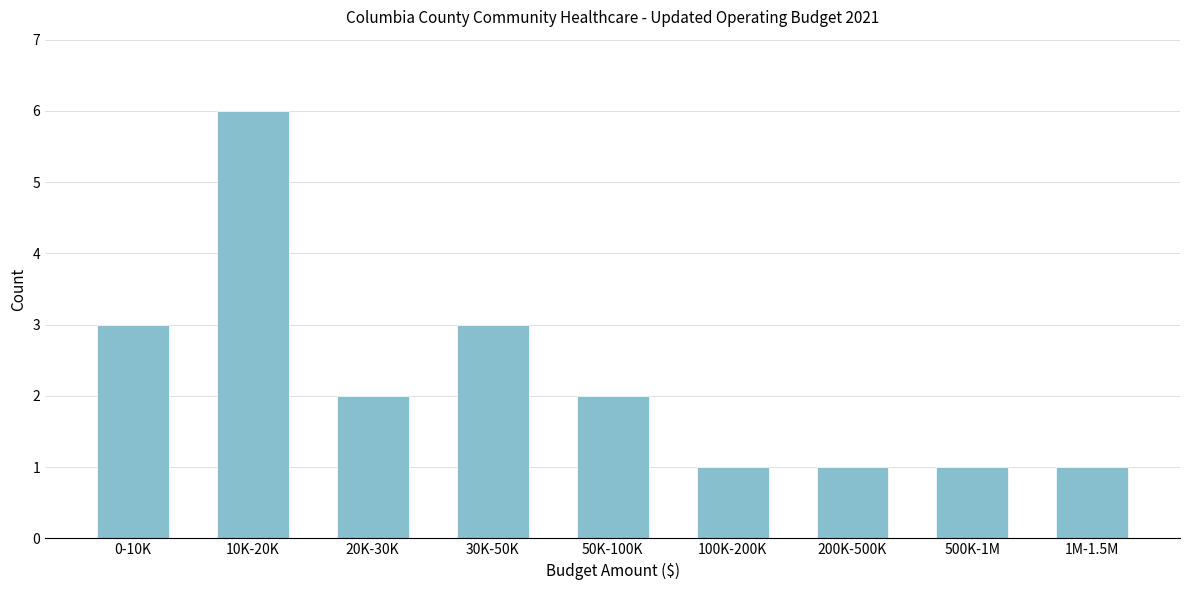

Reading left to right, list all the values displayed in this chart.

3	6	2	3	2	1	1	1	1